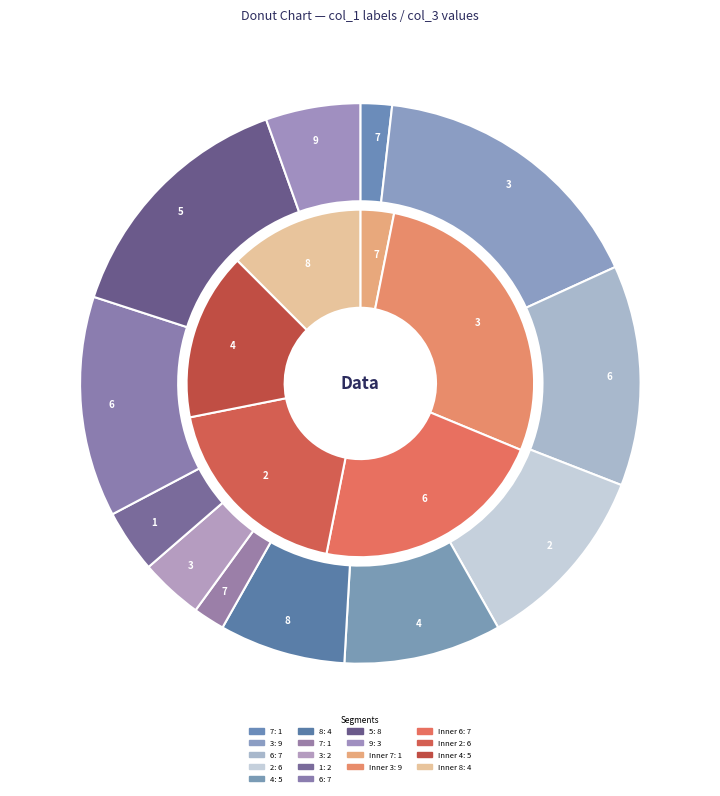

To the nearest percent, what percentage of the pie is 6?

13%